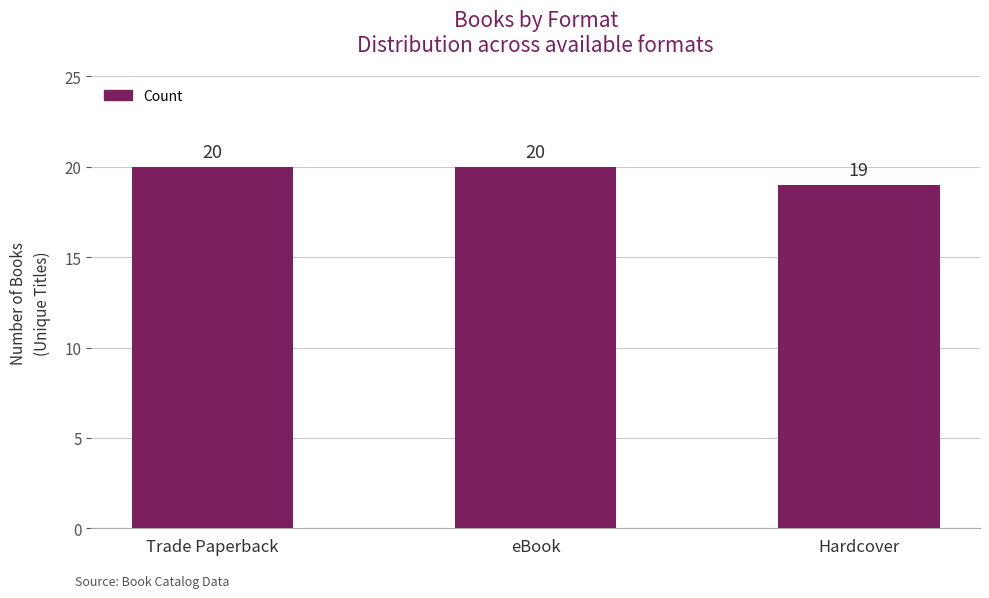

Where is the data nearest to the value 19?

Hardcover